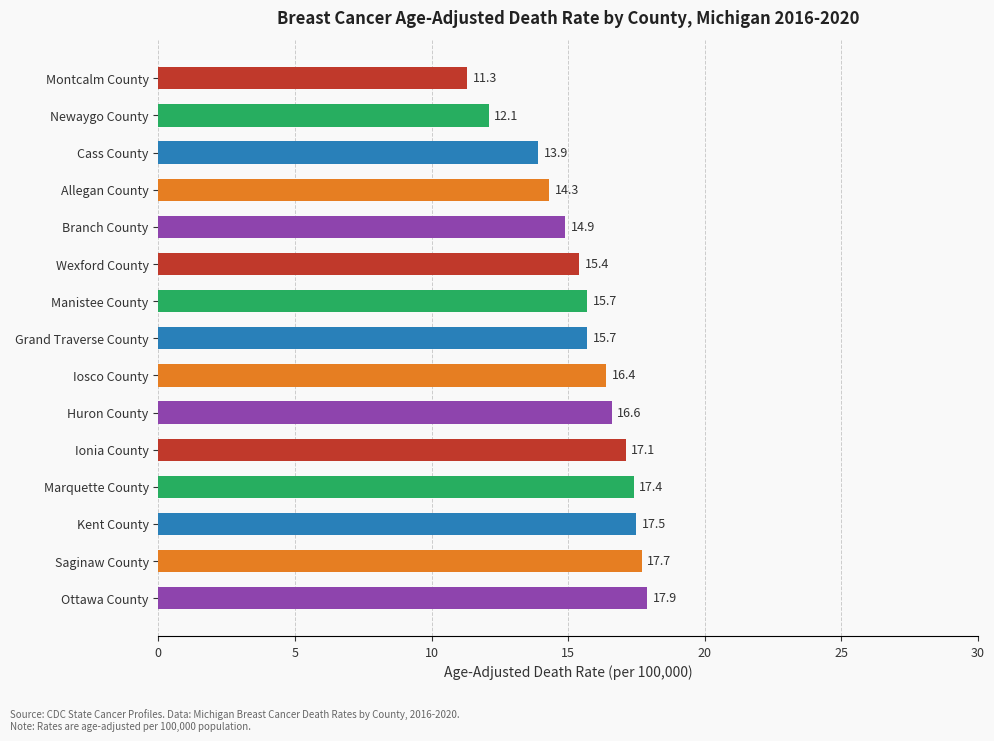

Are the bars horizontal?

Yes